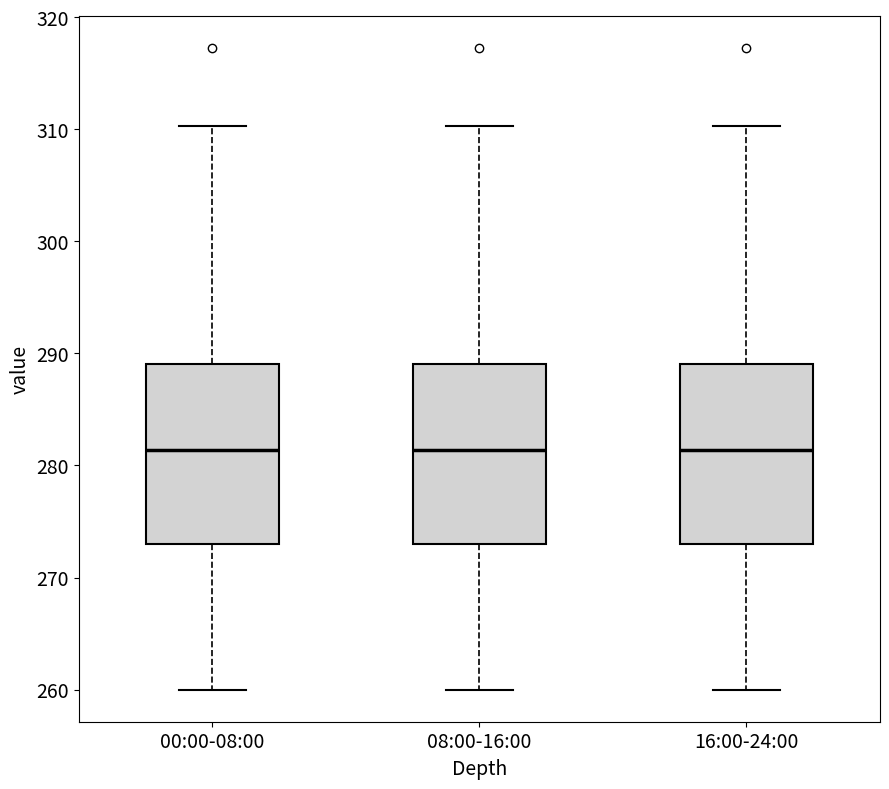

Reading left to right, transcribe this box plot: for each box, give where its median line is, the range the box spans, and where its two whiskers end, as read against the y-axis. The values are not printed on the chart, so give them approximately, as read against the axis.

00:00-08:00: median 281, box 273 to 289, whiskers 260 to 310
08:00-16:00: median 281, box 273 to 289, whiskers 260 to 310
16:00-24:00: median 281, box 273 to 289, whiskers 260 to 310